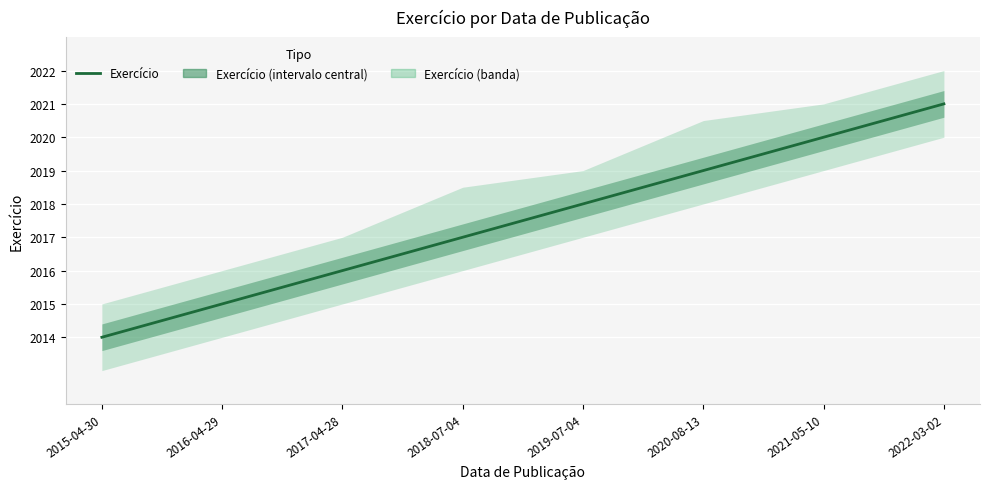

Which label corresponds to the largest value in the chart?

2022-03-02